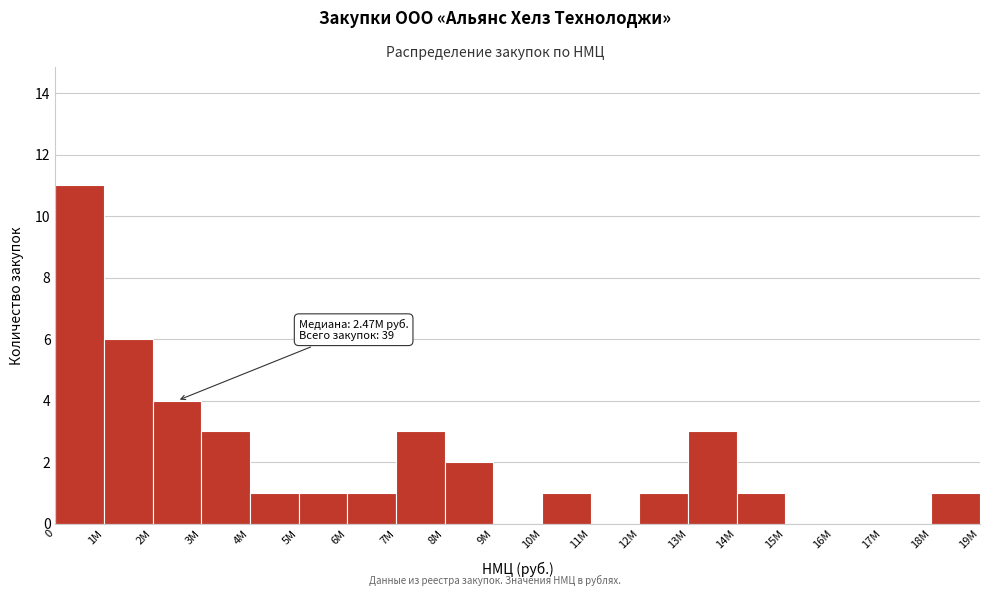

Reading right to left, list all the values displayed in this chart.

18M=1	17M=0	16M=0	15M=0	14M=1	13M=3	12M=1	11M=0	10M=1	9M=0	8M=2	7M=3	6M=1	5M=1	4M=1	3M=3	2M=4	1M=6	0=11